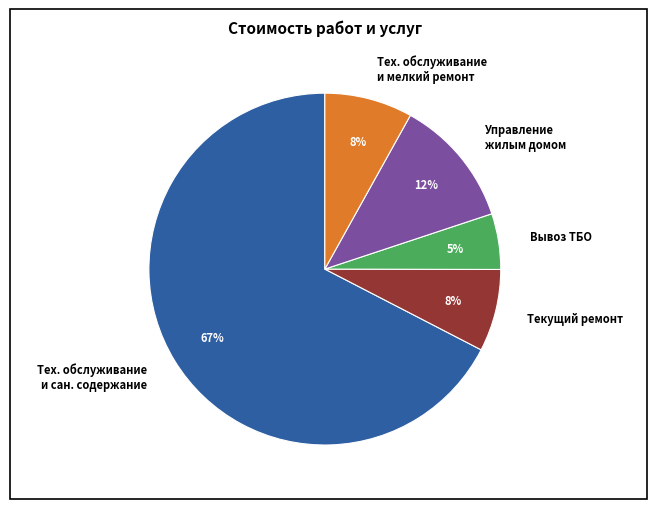

To the nearest percent, what is the average slice percentage?

20%